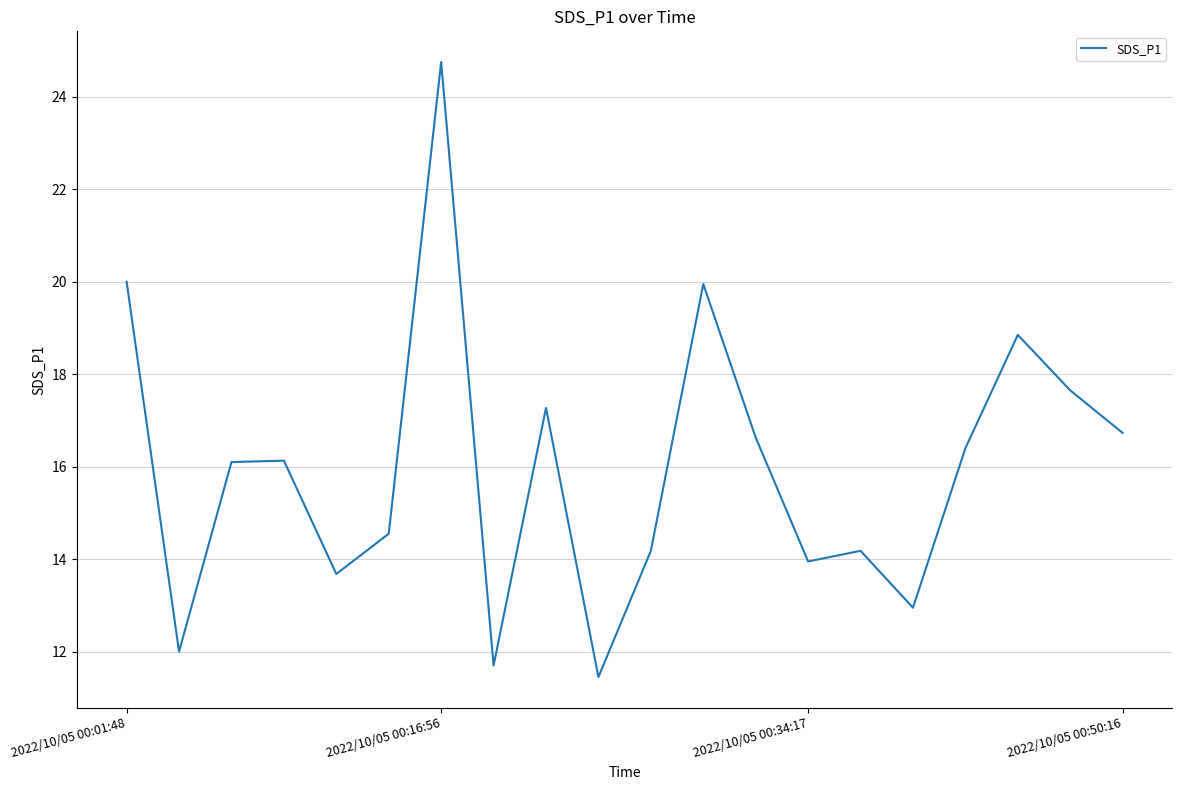

What is the difference between the maximum and minimum values?

13.3